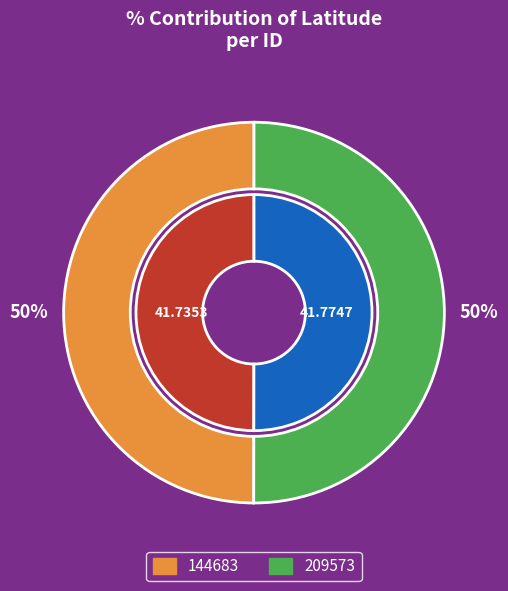

The 144683 slice represents 50% of the pie. True or false?

True